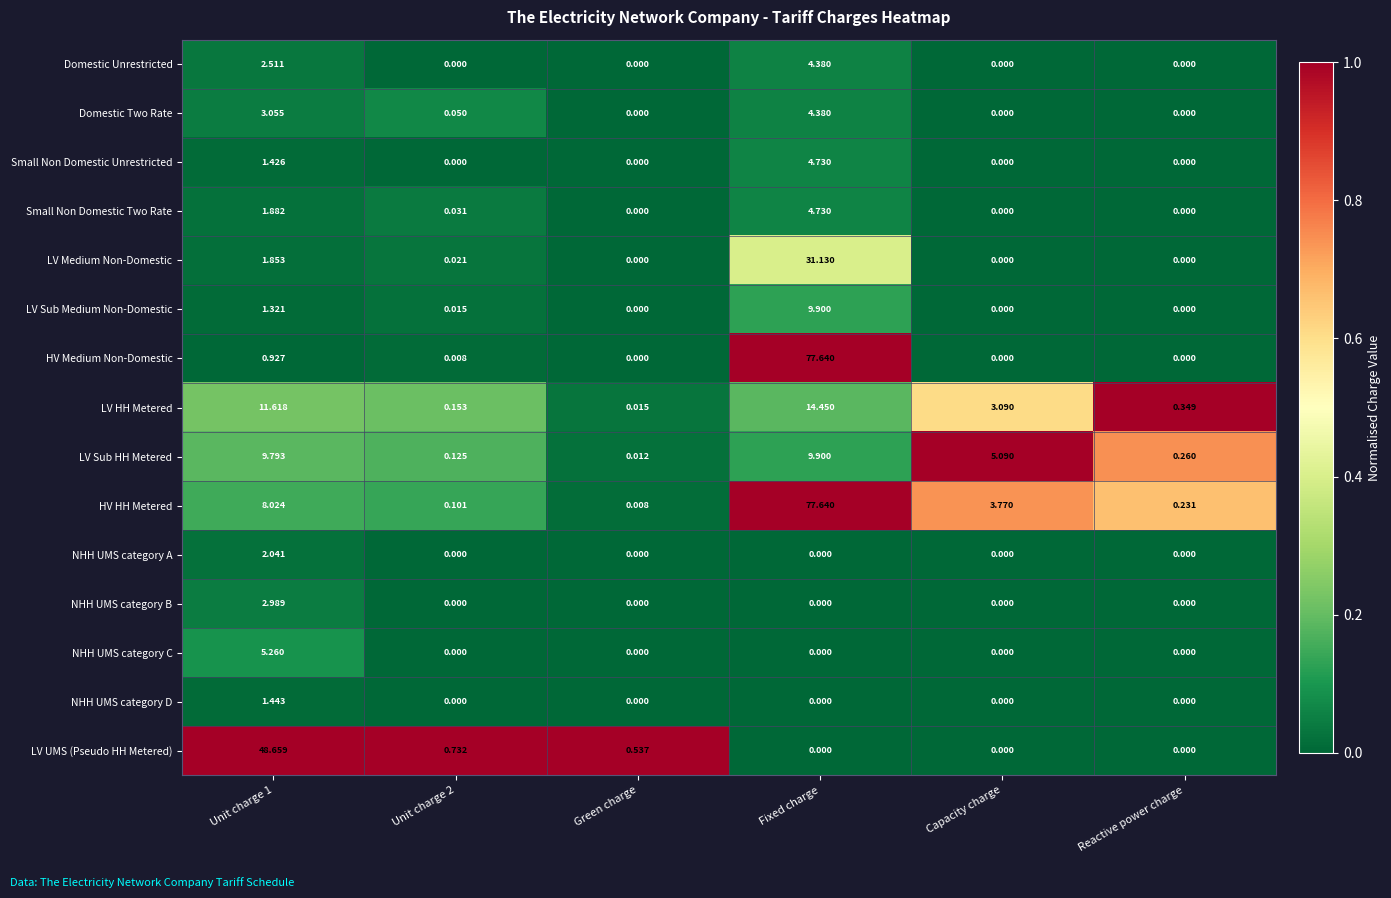

Between Unit charge 1 and Fixed charge, which series saw the biggest shift?

HV Medium Non-Domestic